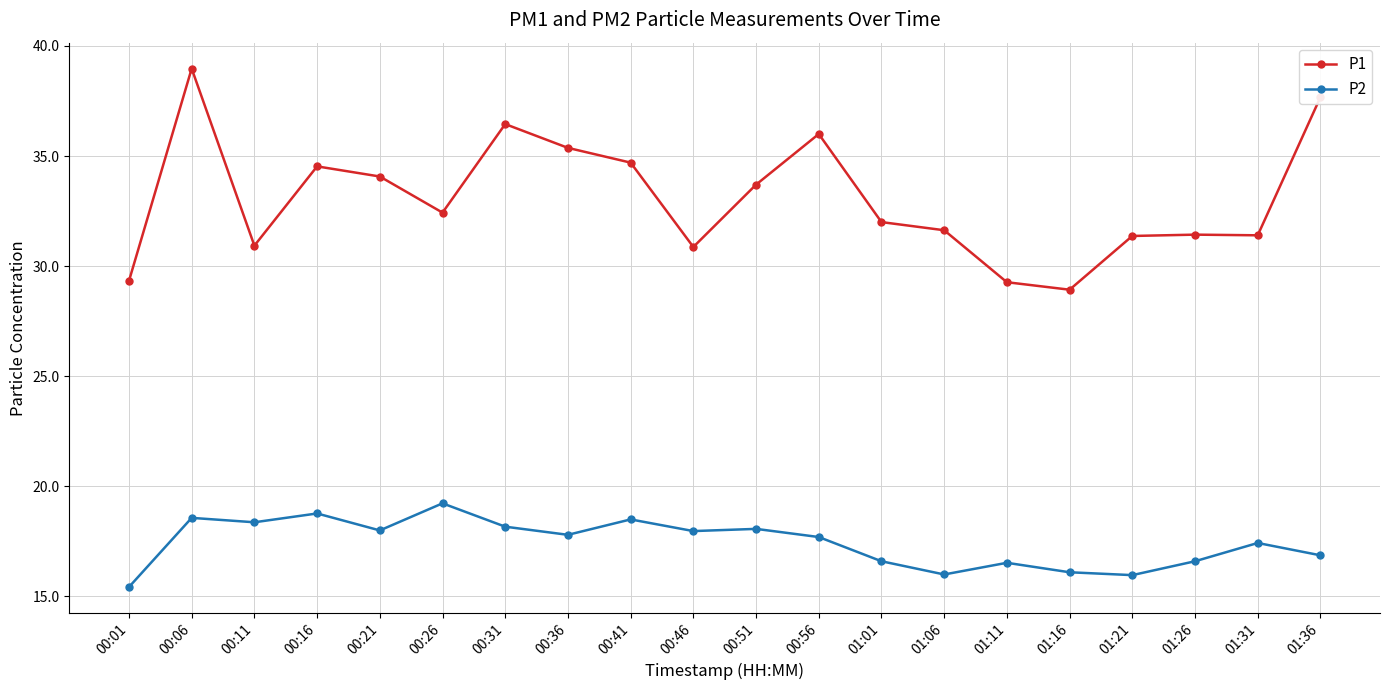

Which category has the lowest value across all series?

00:01